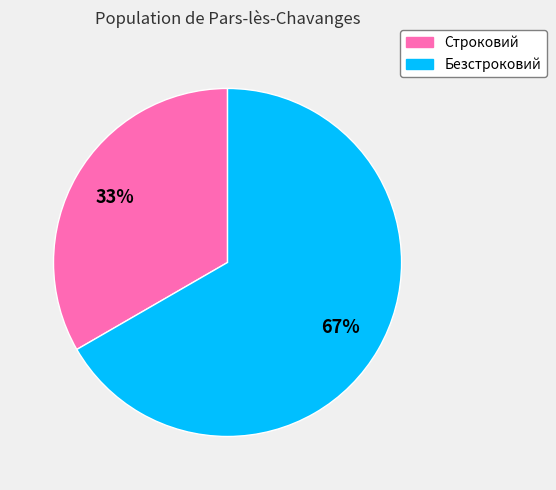

How many slices are in this pie chart?

2